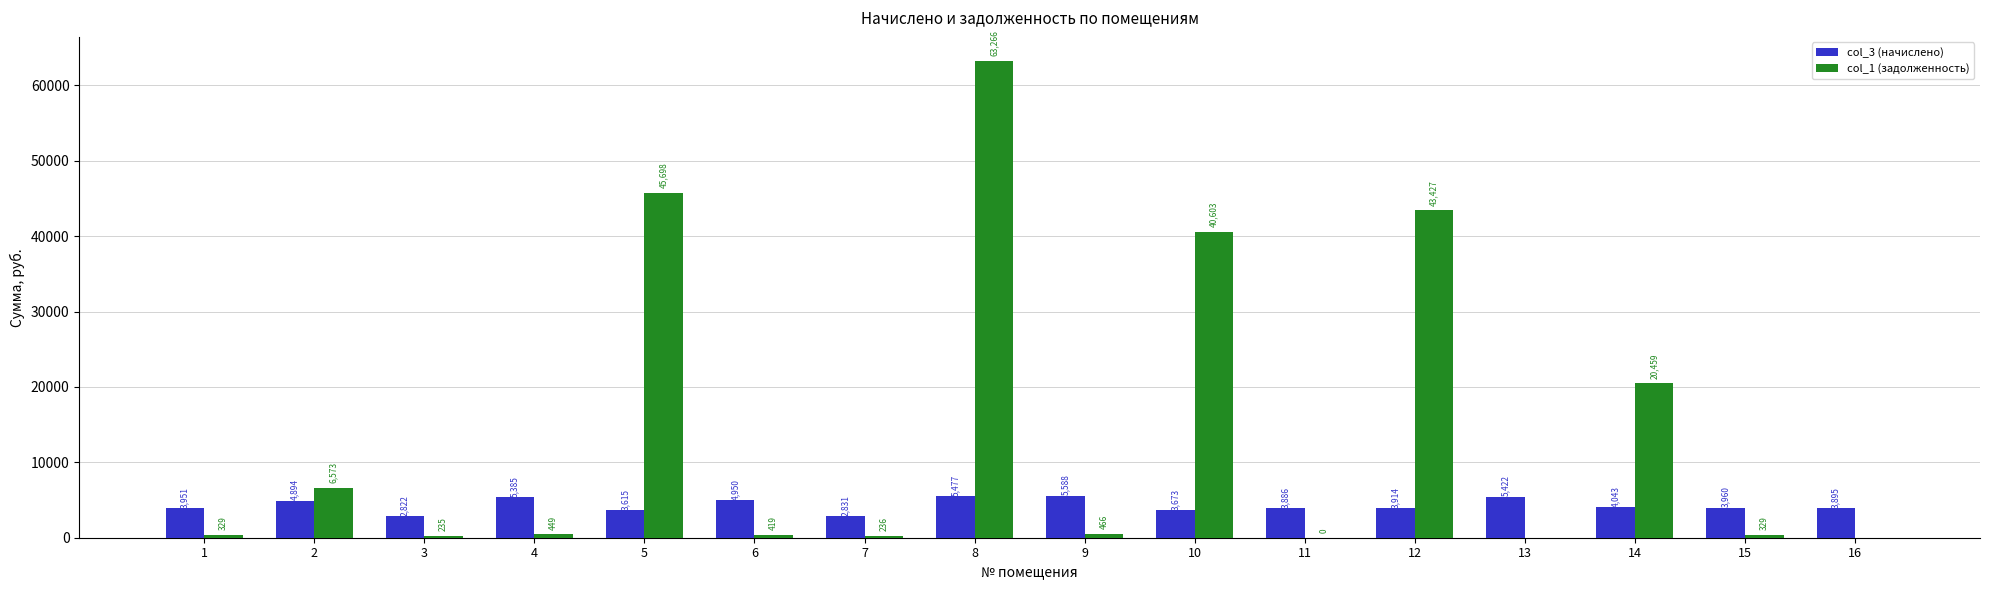

The col_3 (начислено) series shows 6102.5 at 16. True or false?

False